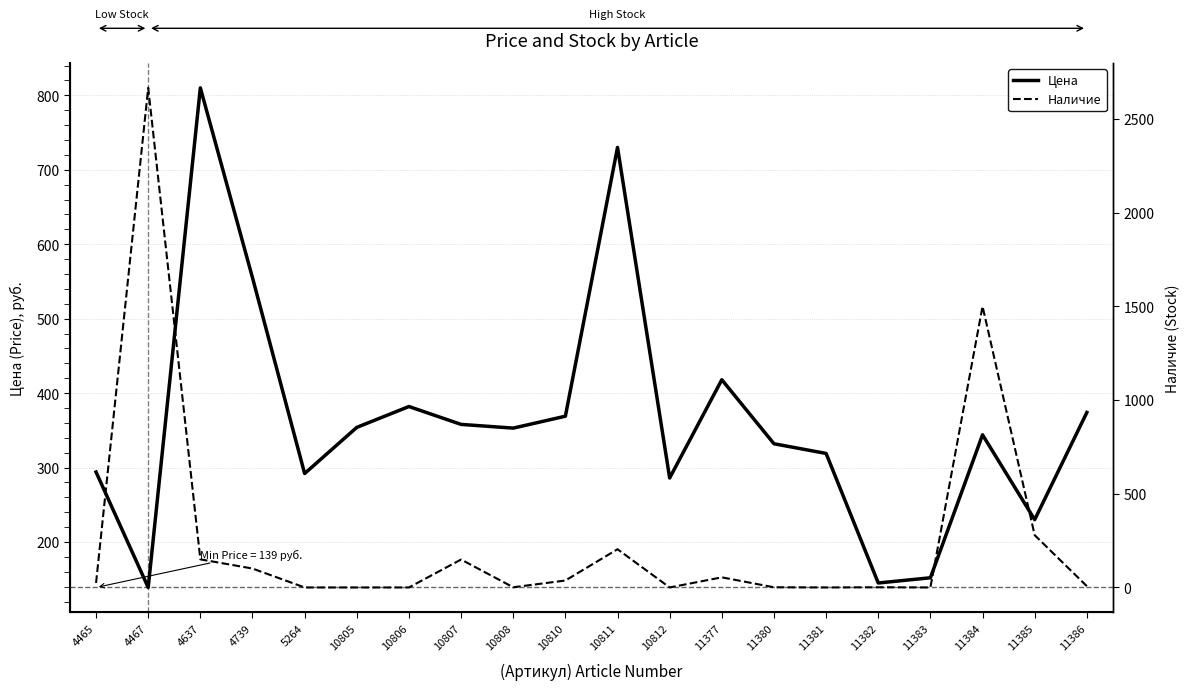

Reading left to right, list all the values displayed in this chart.

Цена: 294	139	810	555	292	354	382	358	353	369	730	286	418	332	319	145	152	344	230	374
Наличие: 24	2666	150	101	0	0	0	149	1	37	204	0	54	1	0	1	0	1500	279	7